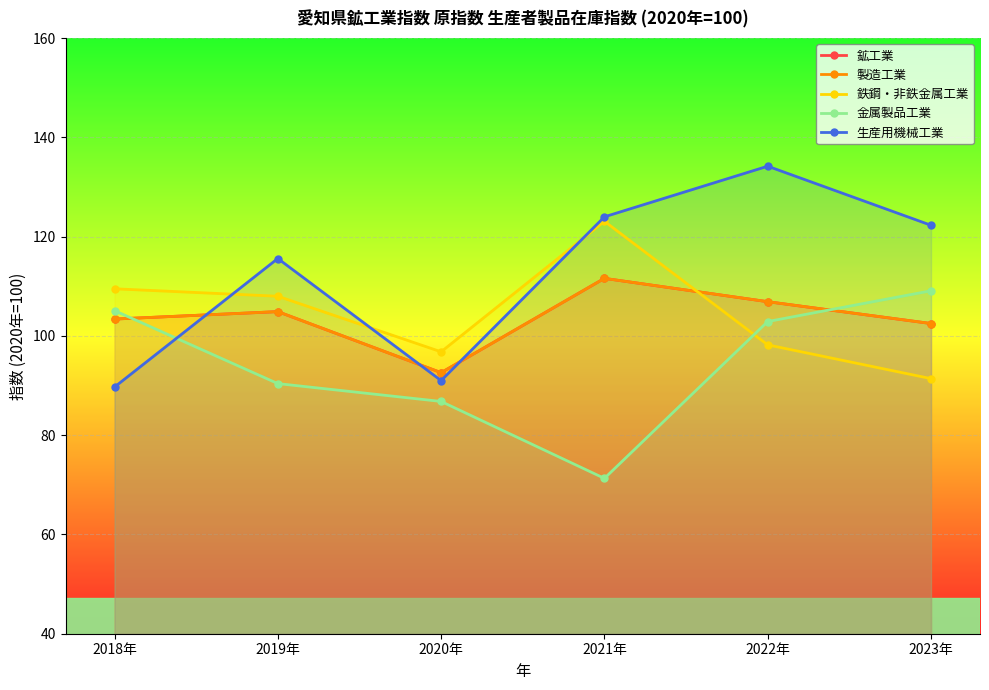

What is the minimum value for 鉱工業?

92.6